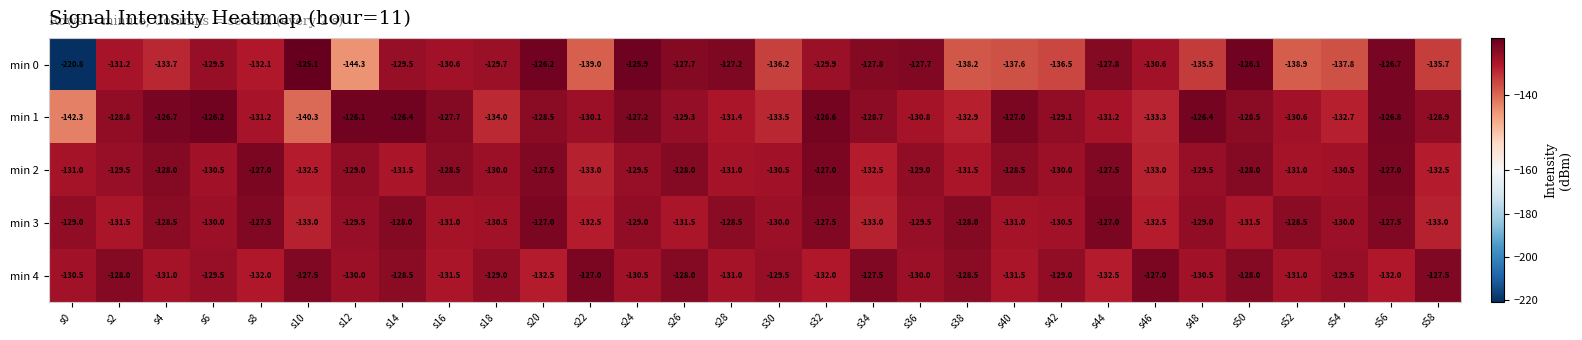

Is the value of min 4 at s4 greater than the value of min 3 at s12?

No